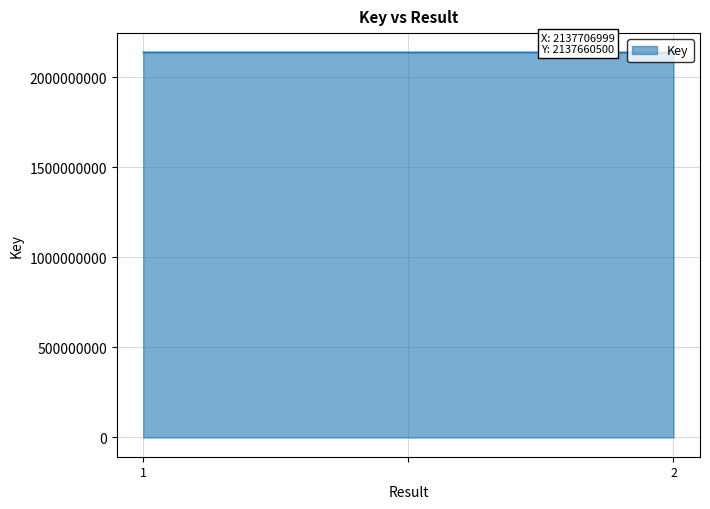

What is the minimum value shown in the chart?

2137660500